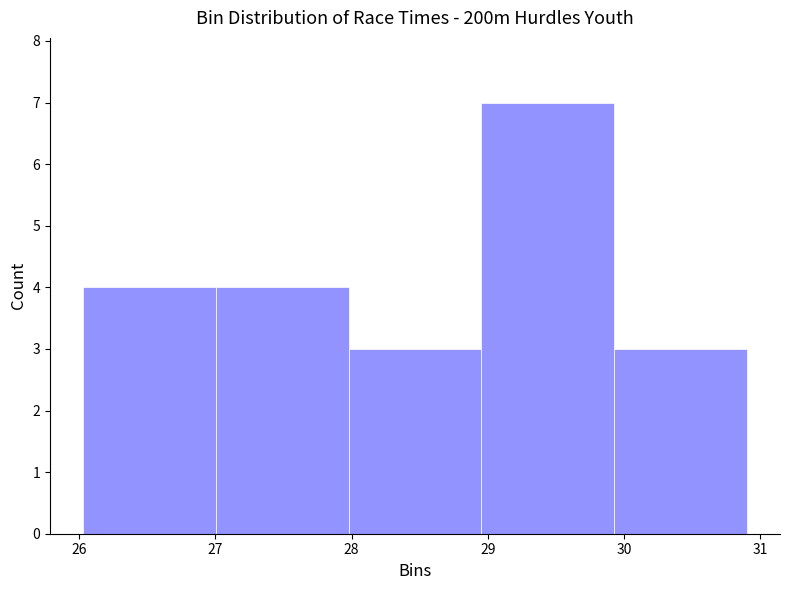

Reading left to right, transcribe this chart: for each bar, give the range it covers on the x-axis and its height. Neither the bar edges nor the heights are printed on the chart, so give them approximately, as read against the axes.

26.0 to 27.0: 4
27.0 to 28.0: 4
28.0 to 29.0: 3
29.0 to 29.9: 7
29.9 to 30.9: 3